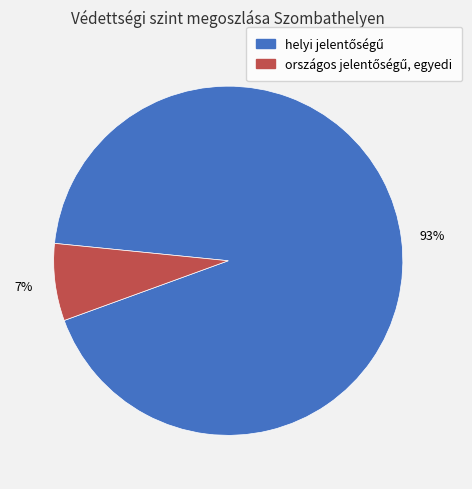

Is there a majority slice in this chart?

Yes